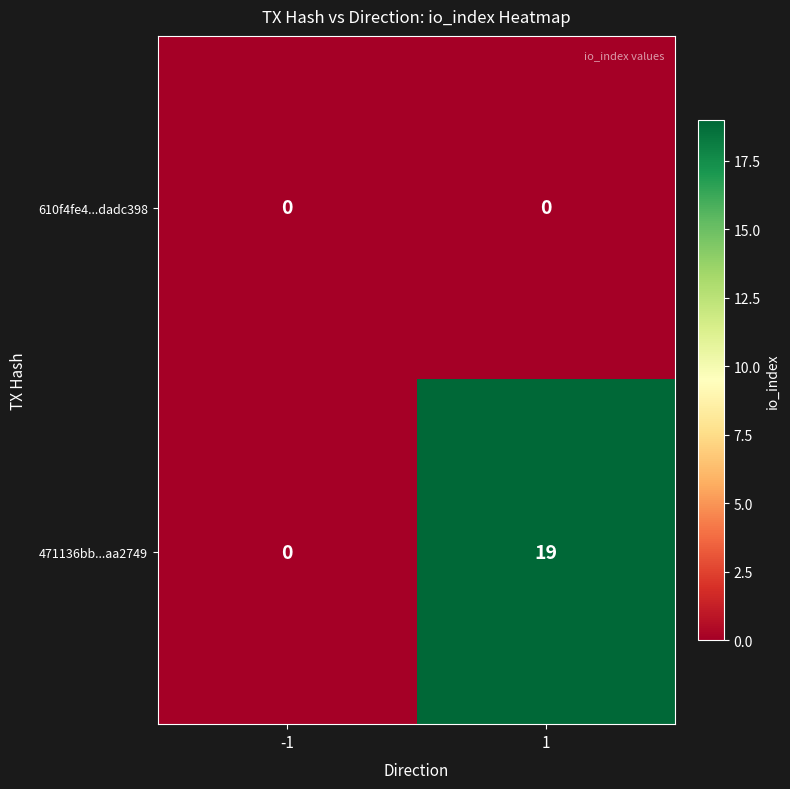

Between -1 and 1, which series saw the biggest shift?

471136bb...aa2749